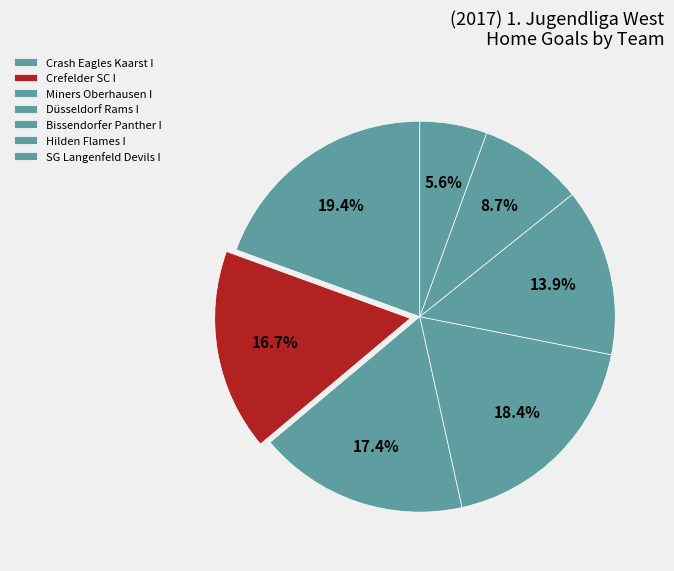

Between Crash Eagles Kaarst I and Miners Oberhausen I, which is larger?

Crash Eagles Kaarst I